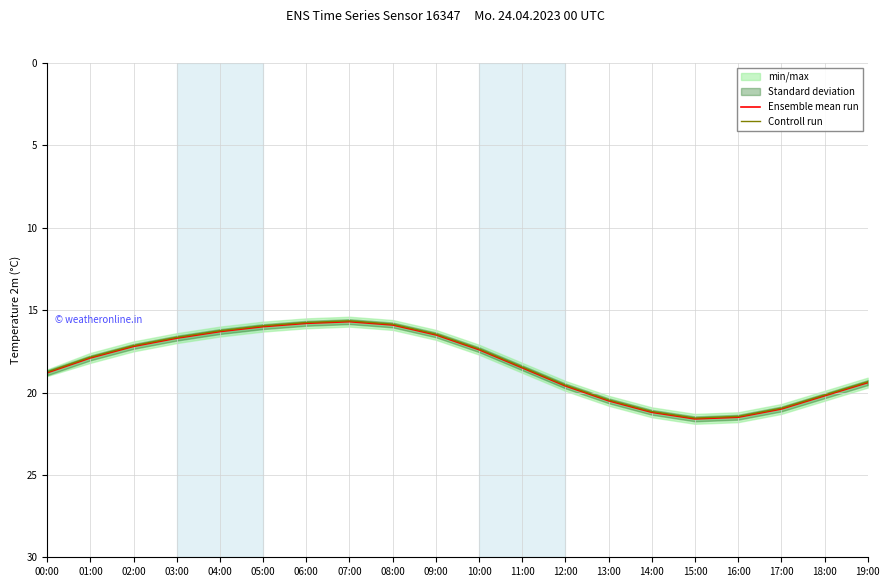

Where does the Ensemble mean run series first go above 18?

00:00